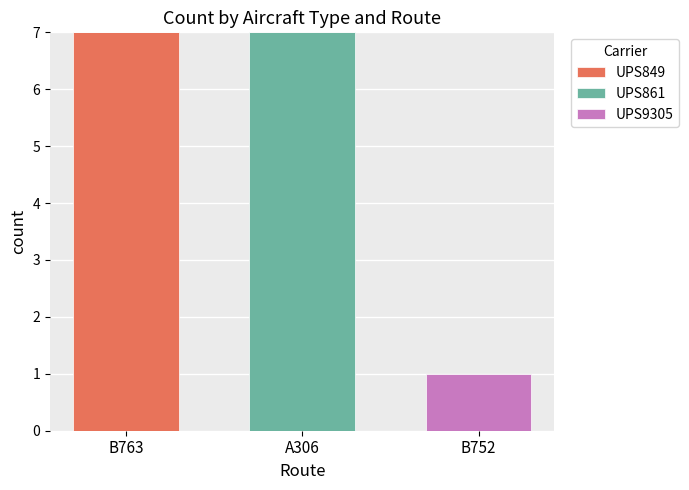

The UPS849 series shows 10 at B763. True or false?

False